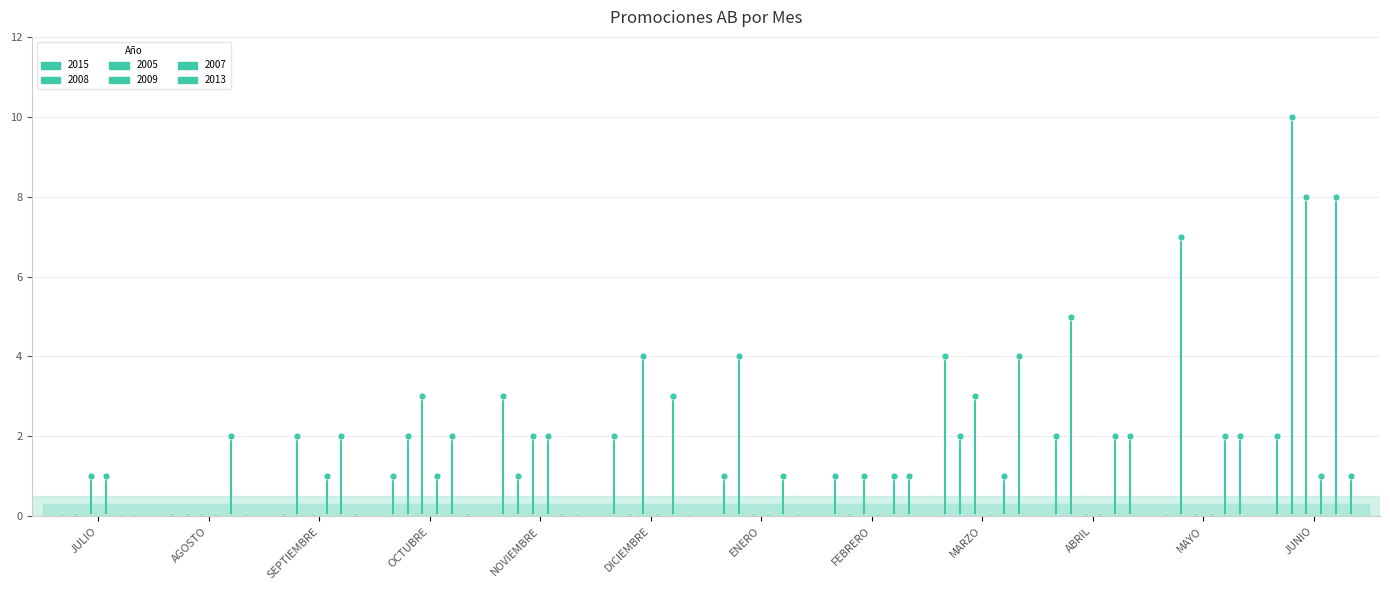

What is the difference between the highest and lowest values at ABRIL?

5